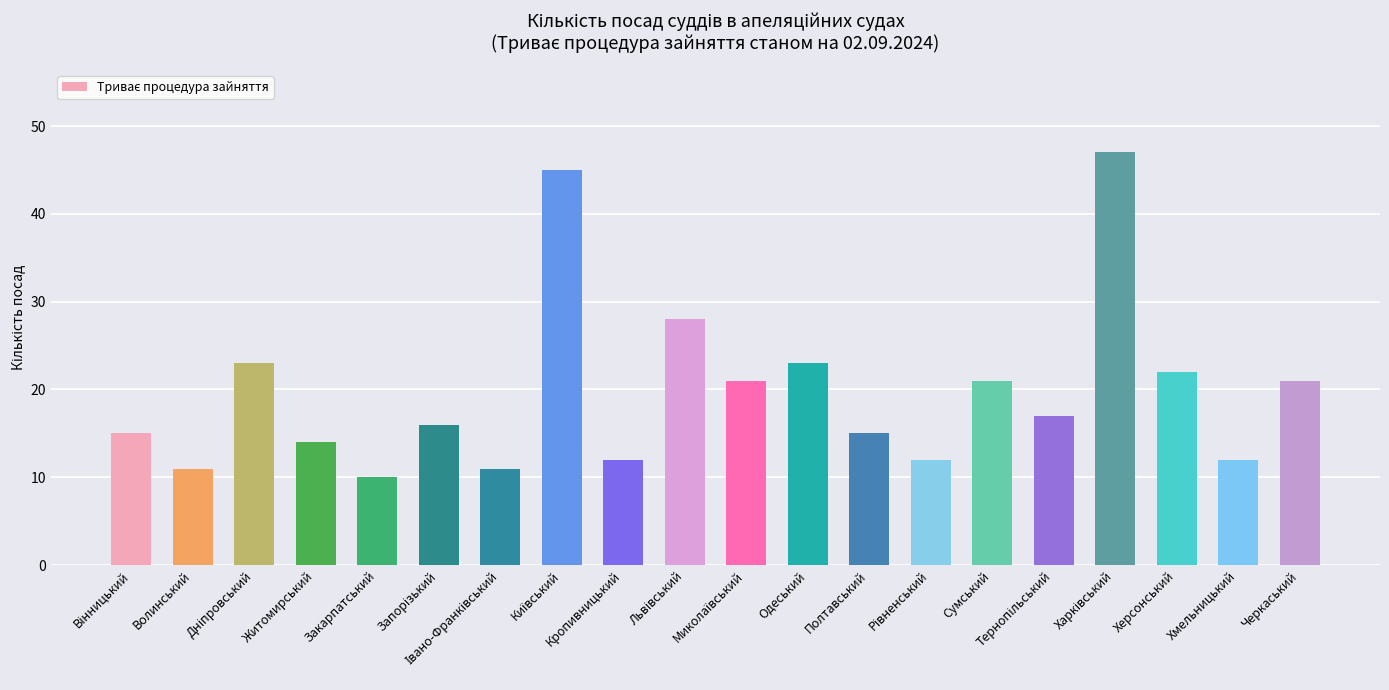

The value at Одеський is 39. True or false?

False